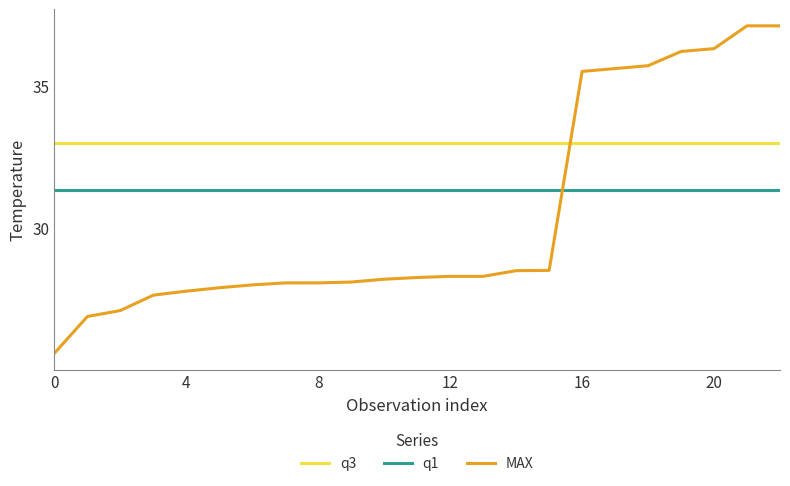

True or false: q1 and MAX intersect in this chart.

True